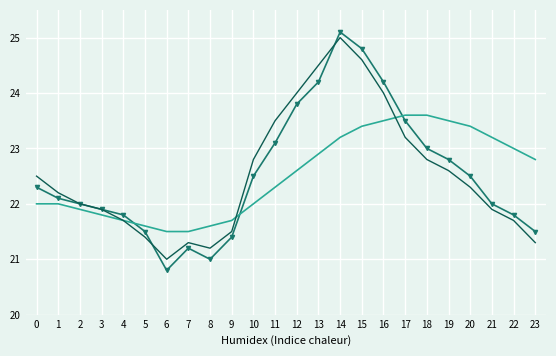

At which category is the sum across all series the highest?

14